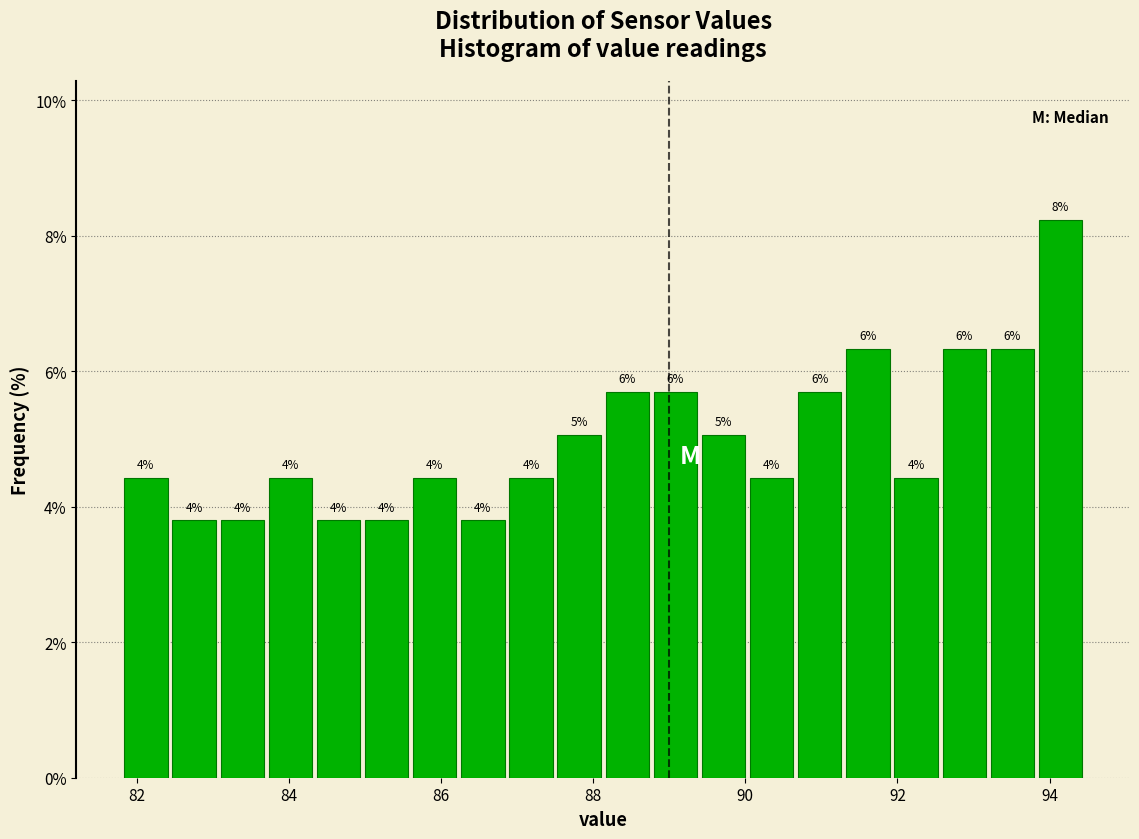

Read against the x-axis, roughly where is the centre of the tallest bar?

94.2